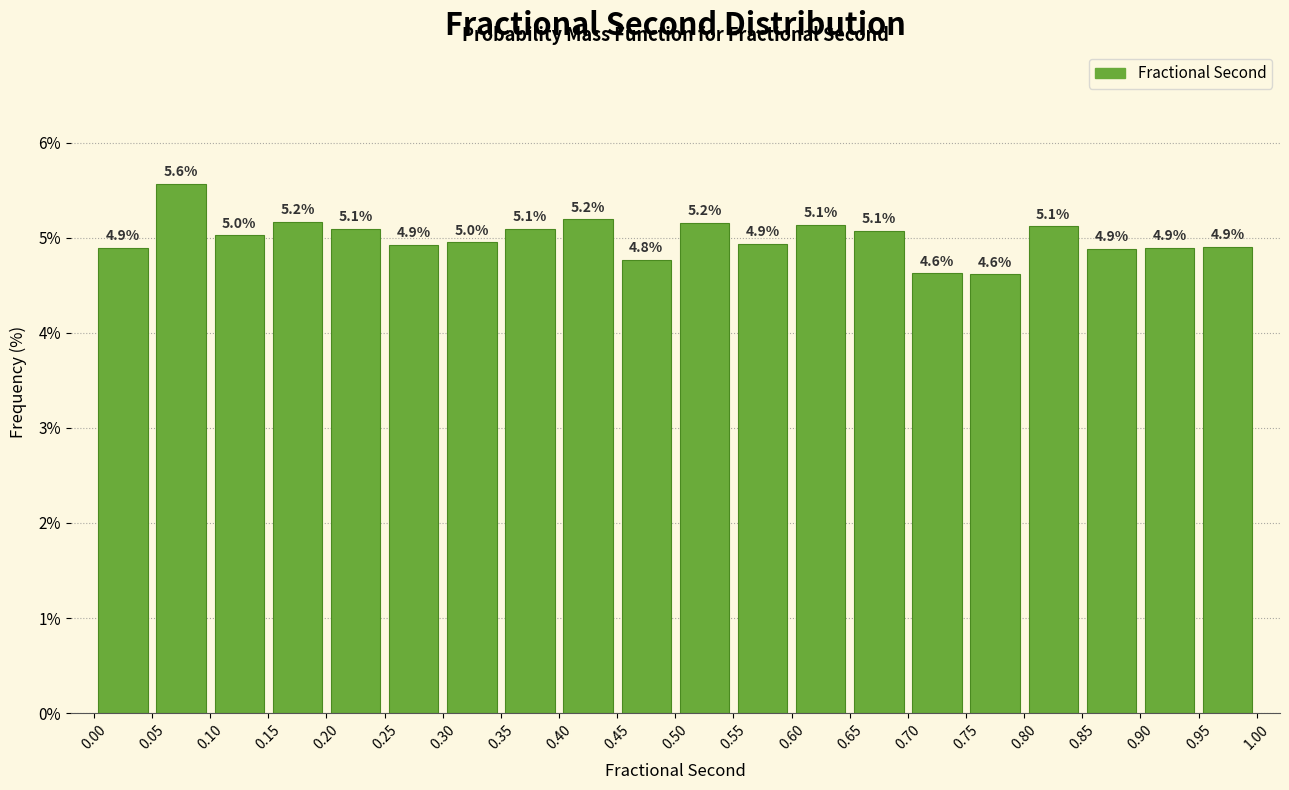

Over which range of the x-axis is the bar tallest?

0.05 to 0.10